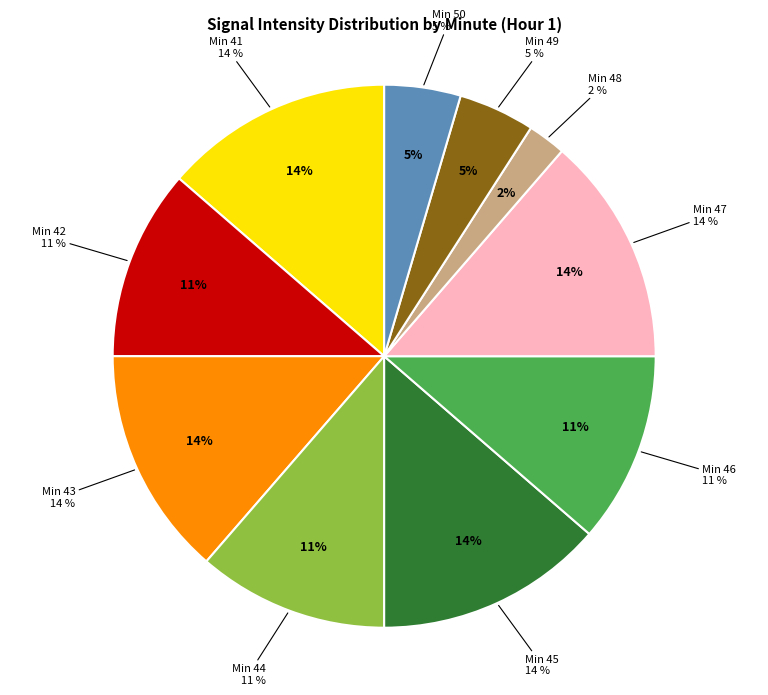

Is there any slice that represents more than half of the pie?

No